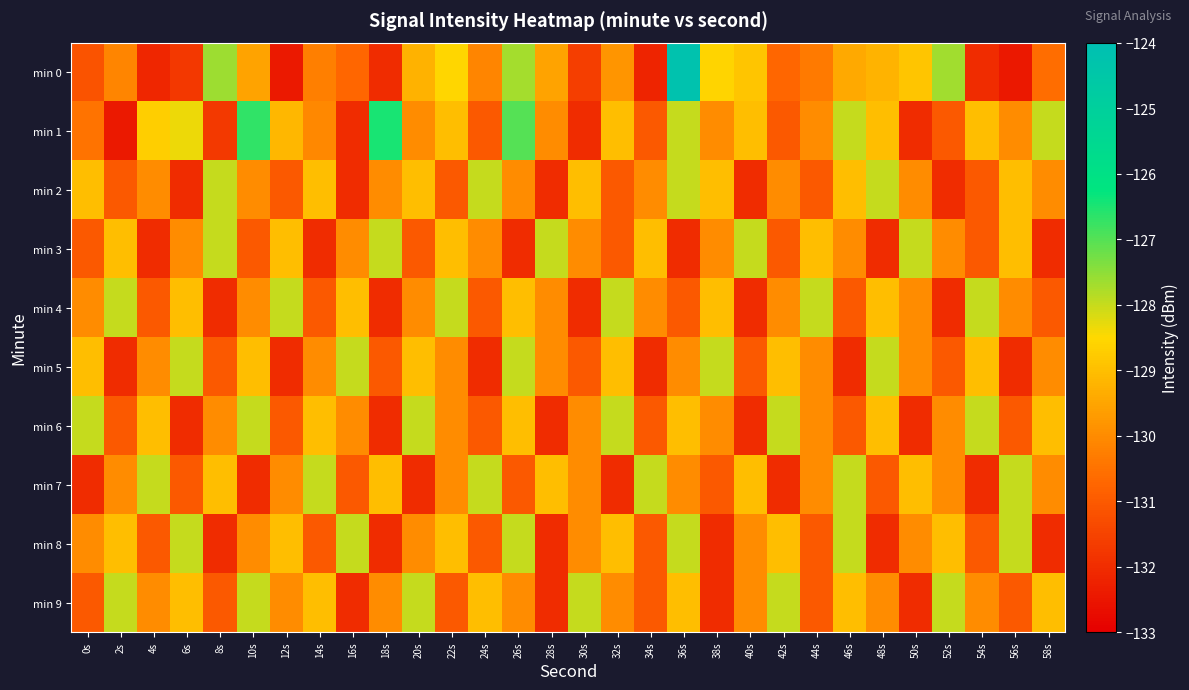

At which category is the sum across all series the highest?

36s